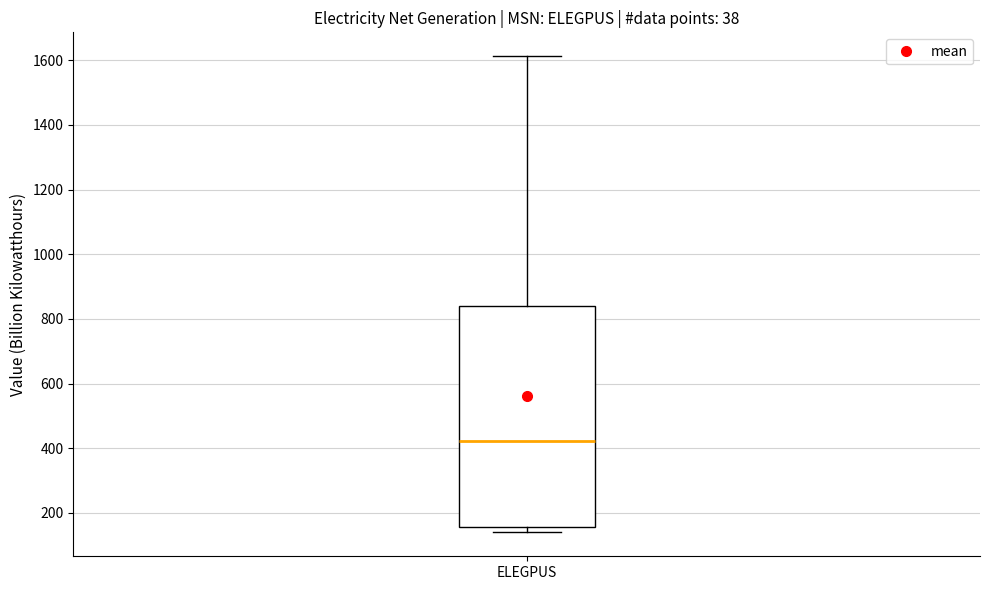

Read this box plot against the y-axis: the position of the median line, the range covered by the box, and the ends of both whiskers. The values are not printed on the chart, so give them approximately, as read against the axis.

median 420, box 160 to 840, whiskers 140 to 1620